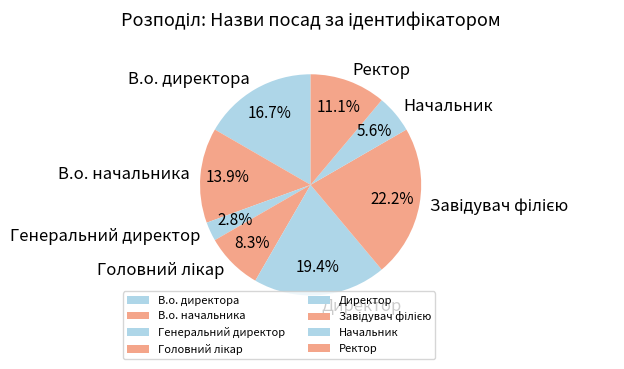

Which category has the smallest portion of the pie?

Генеральний директор